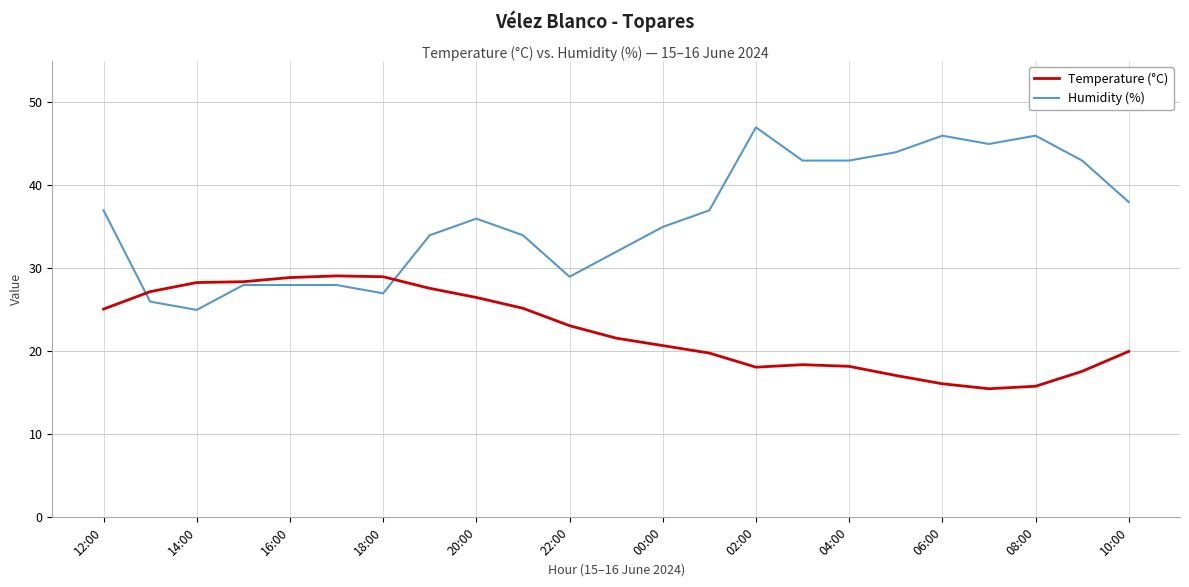

Which series has the widest spread of values?

Humidity (%)